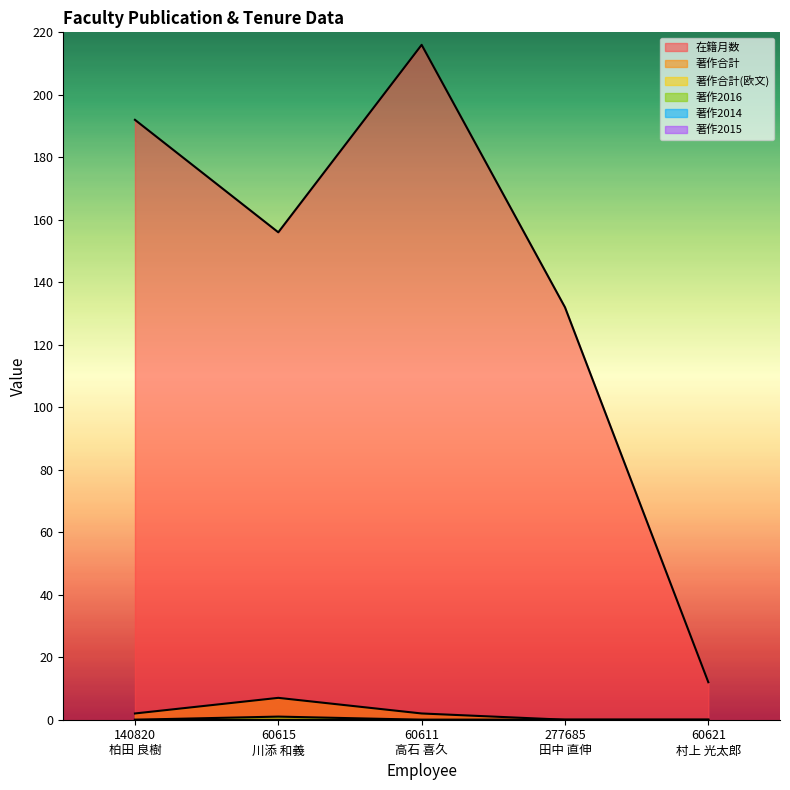

True or false: 在籍月数 and 著作合計 cross at least once.

False